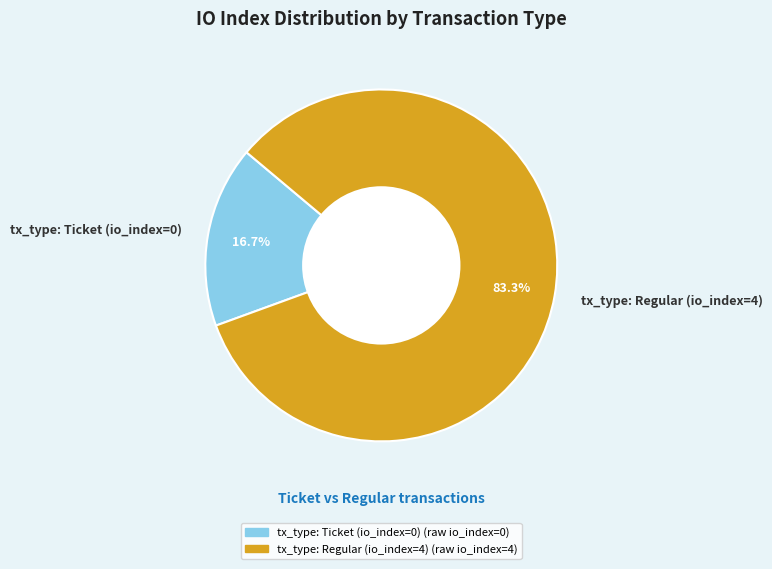

Which category has the smallest portion of the pie?

tx_type: Ticket (io_index=0)